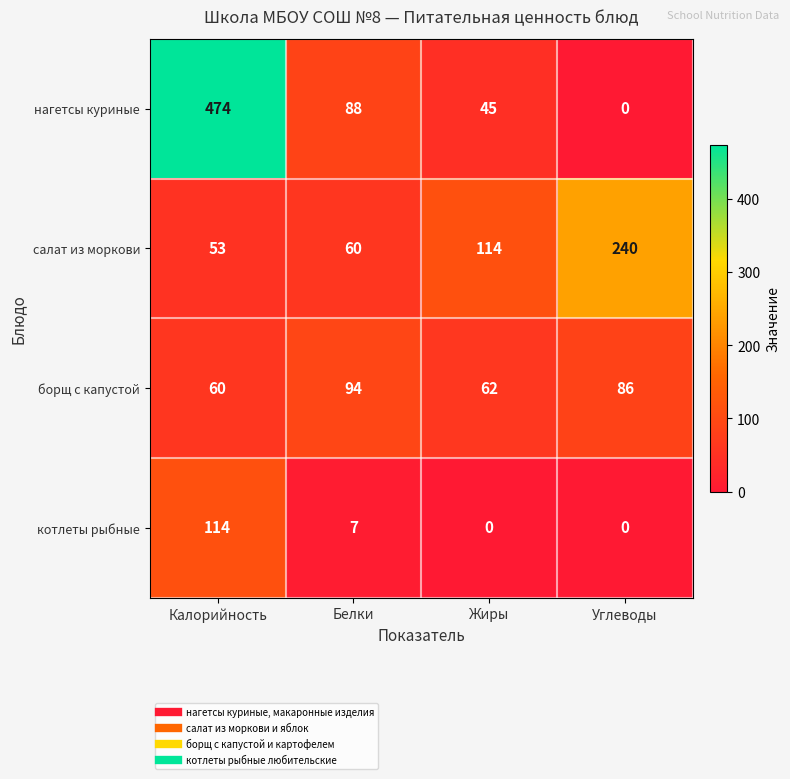

Which label corresponds to the largest value in the chart?

Калорийность